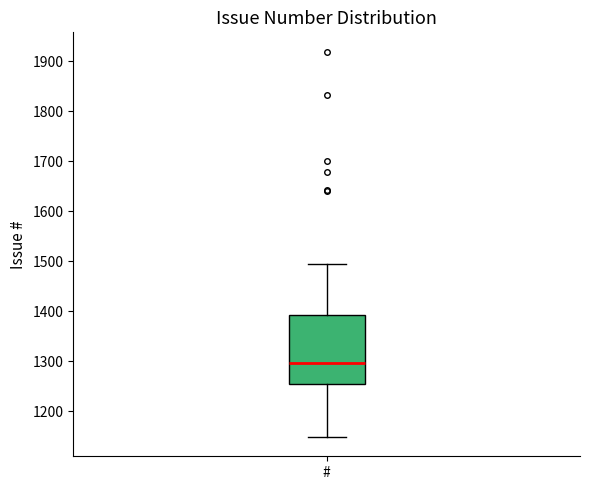

Transcribe this box plot: give where the median line is, the range the box spans, and where the two whiskers end, as read against the y-axis. The values are not printed on the chart, so give them approximately, as read against the axis.

median 1300, box 1250 to 1390, whiskers 1150 to 1490